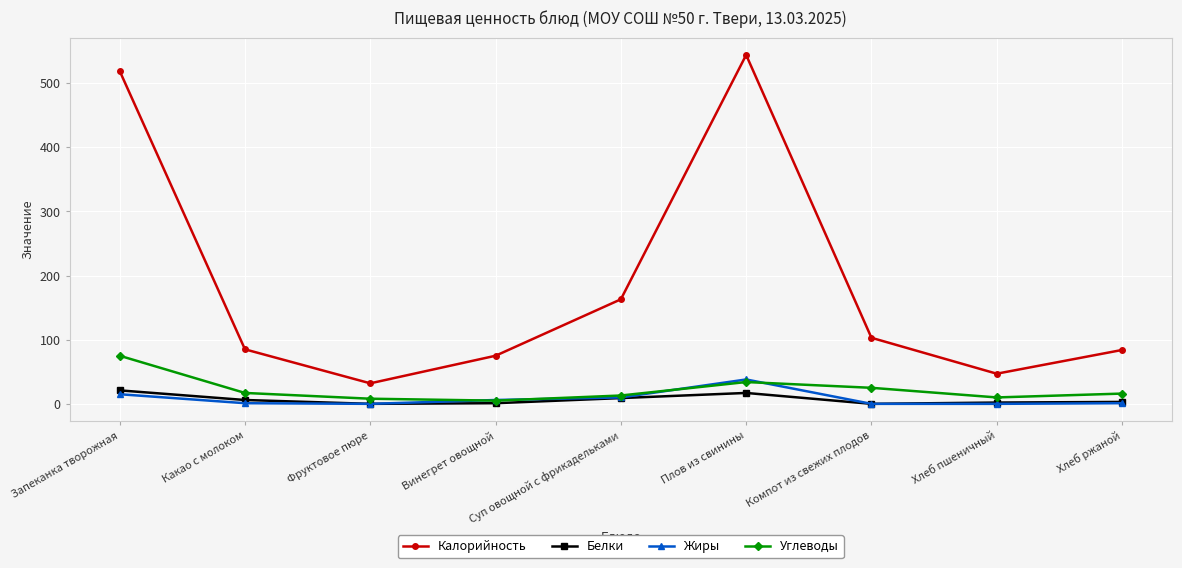

Where is the first local minimum for Калорийность?

Фруктовое пюре